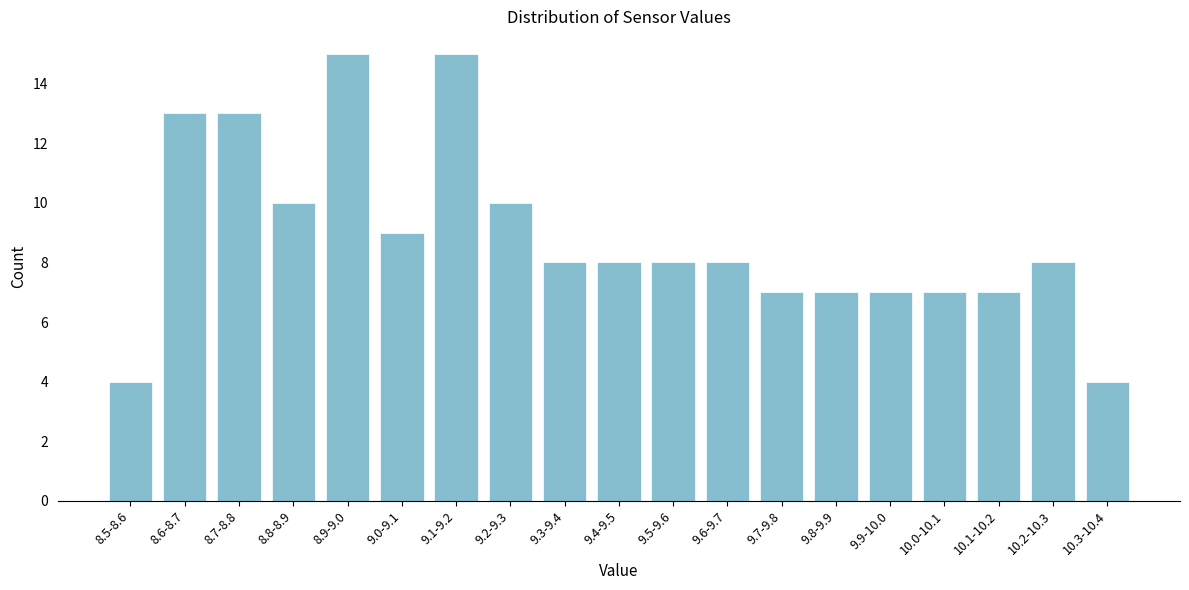

Reading right to left, list all the values displayed in this chart.

4	8	7	7	7	7	7	8	8	8	8	10	15	9	15	10	13	13	4